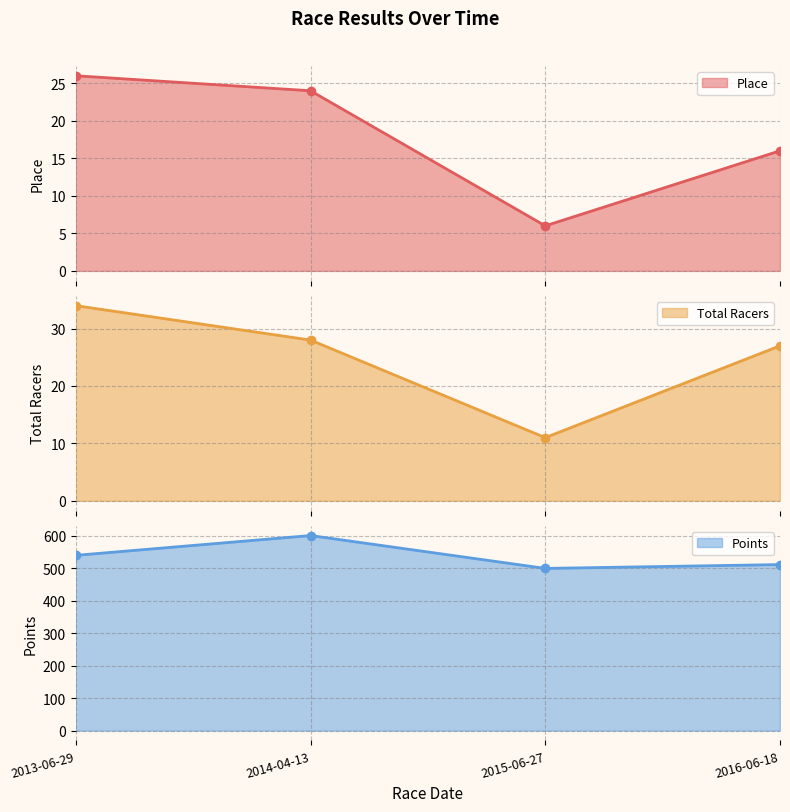

List the labels in order of Points value, largest first.

2014-04-13, 2013-06-29, 2016-06-18, 2015-06-27